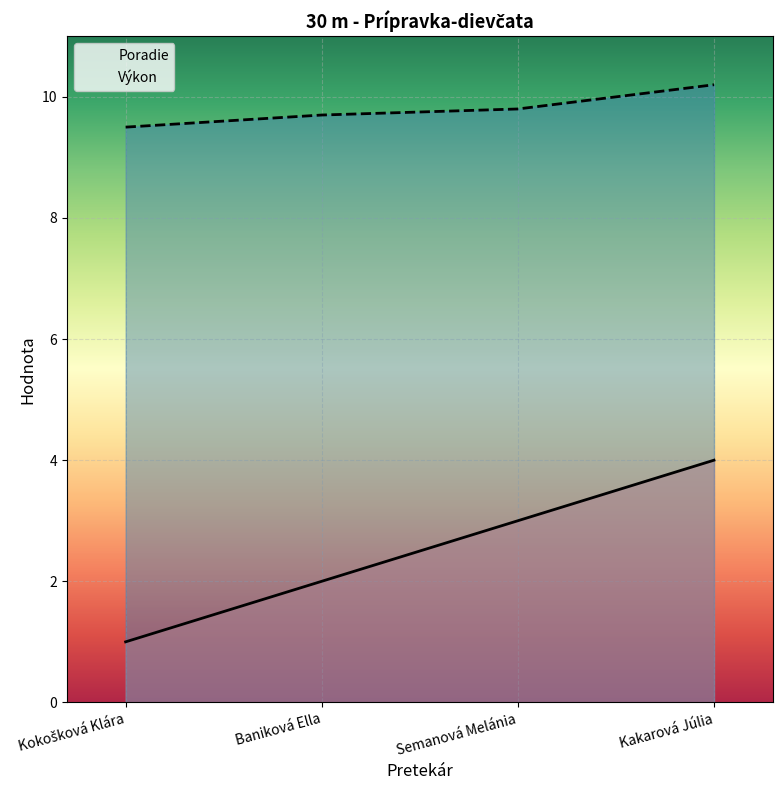

Is this an area chart (filled region under the line)?

No